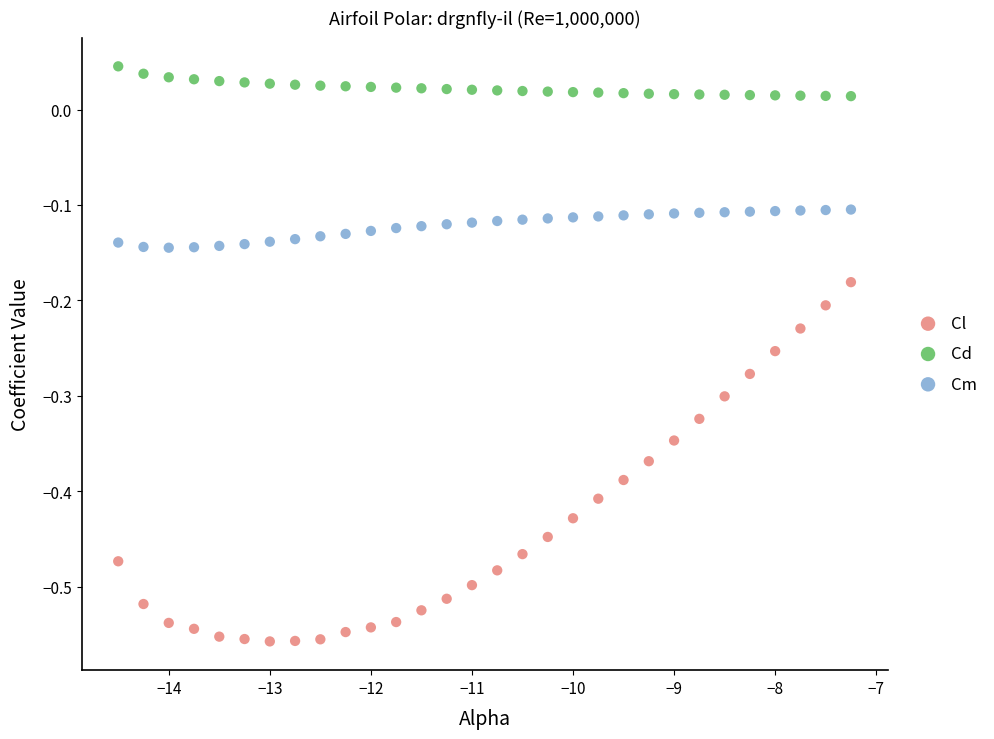

What are all the series names shown in the legend?

Cl, Cd, Cm